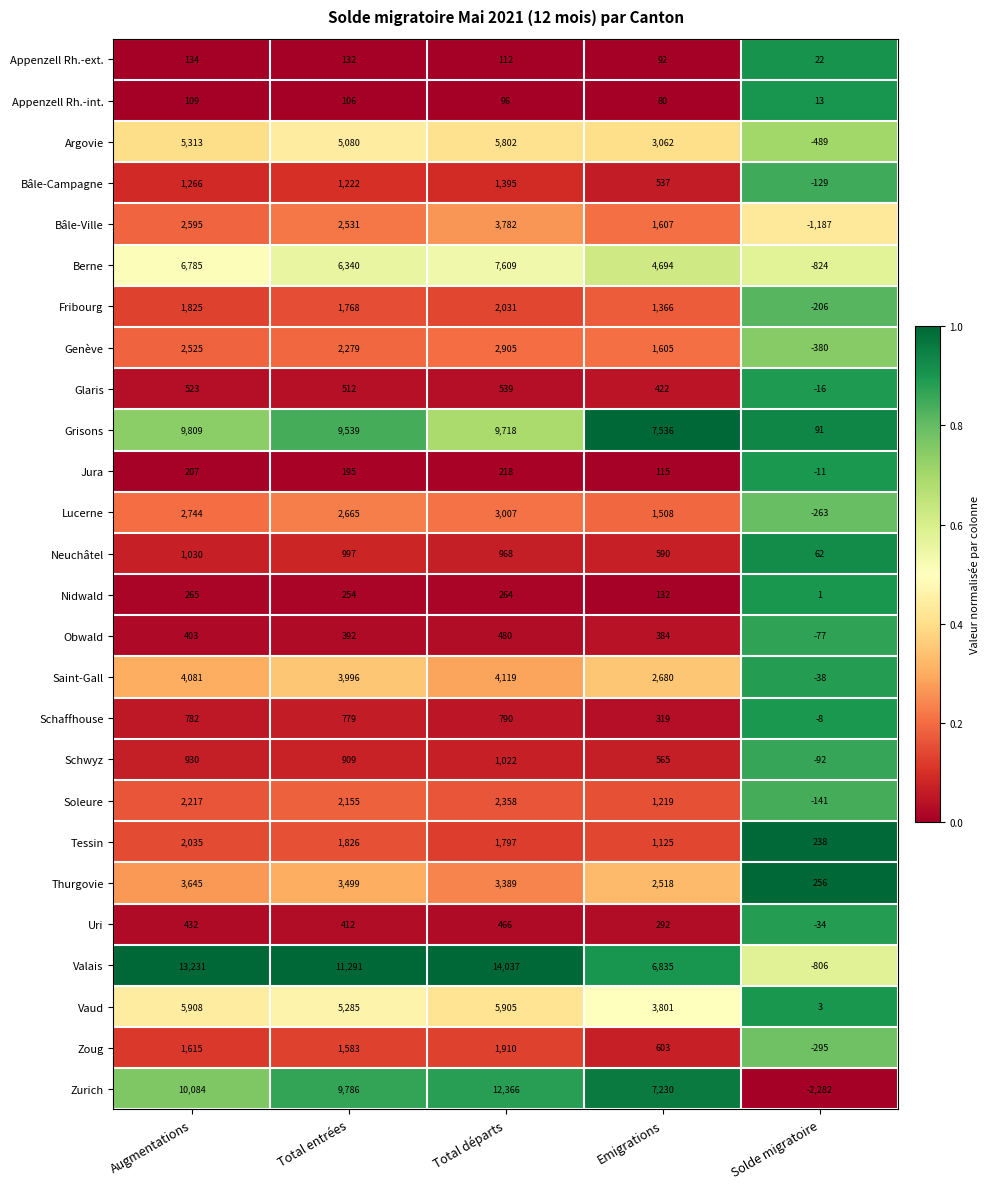

Which series has the largest total across all categories?

Valais